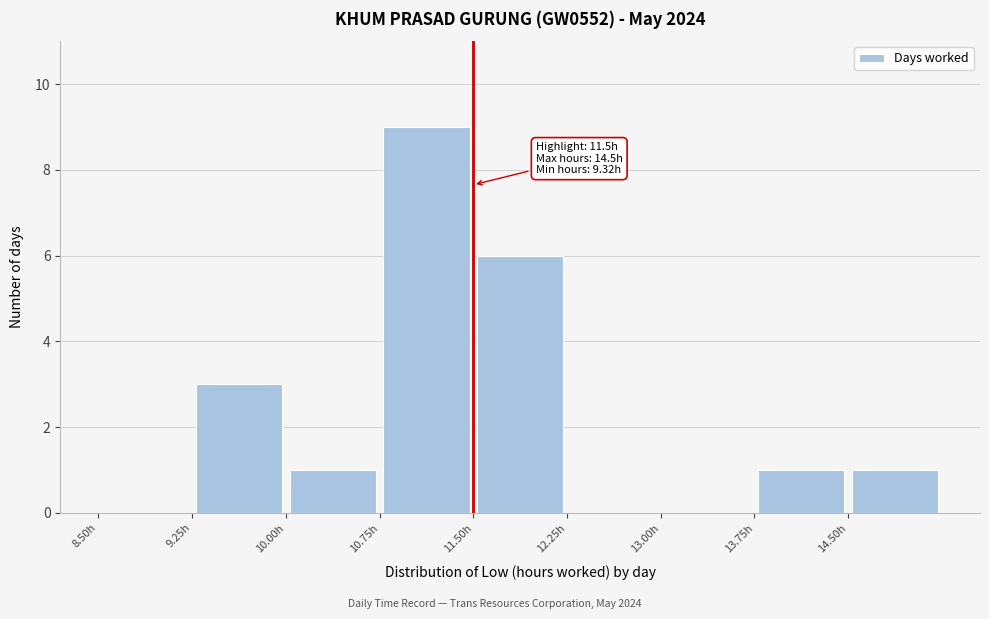

Which range on the x-axis has the tallest bar?

10.75 to 11.50